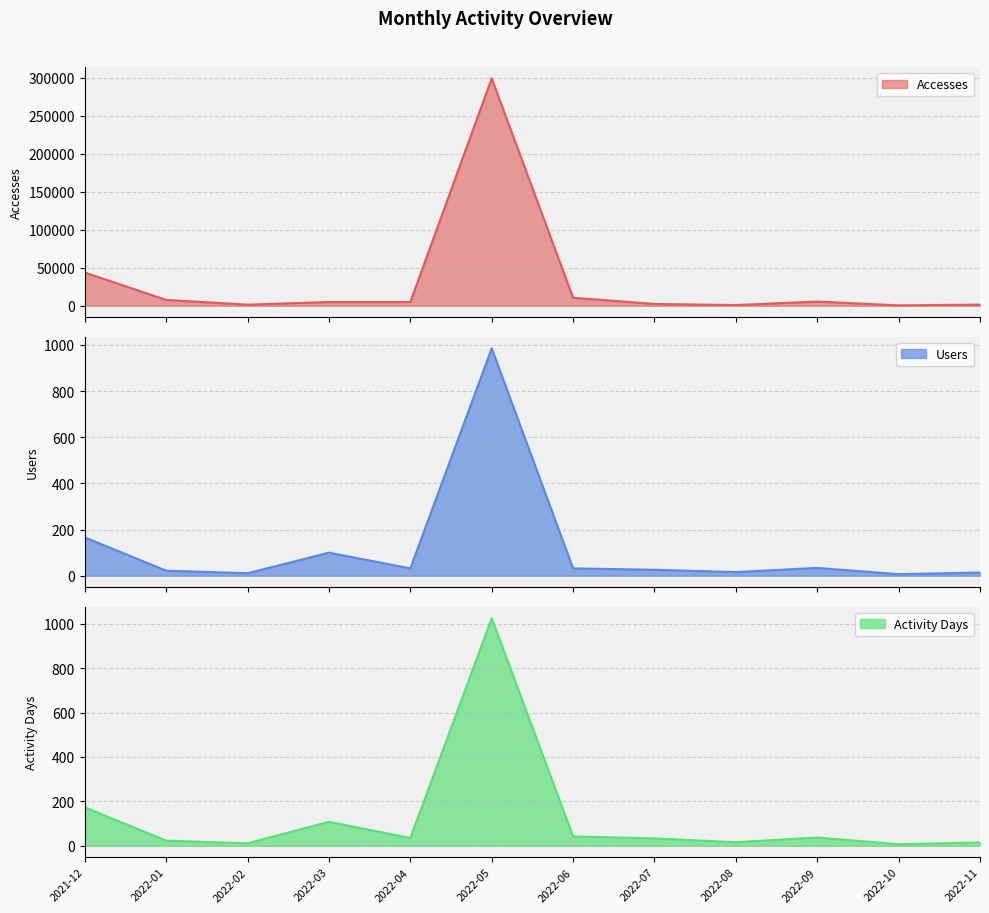

Which category has the highest value in the Users series?

2022-05